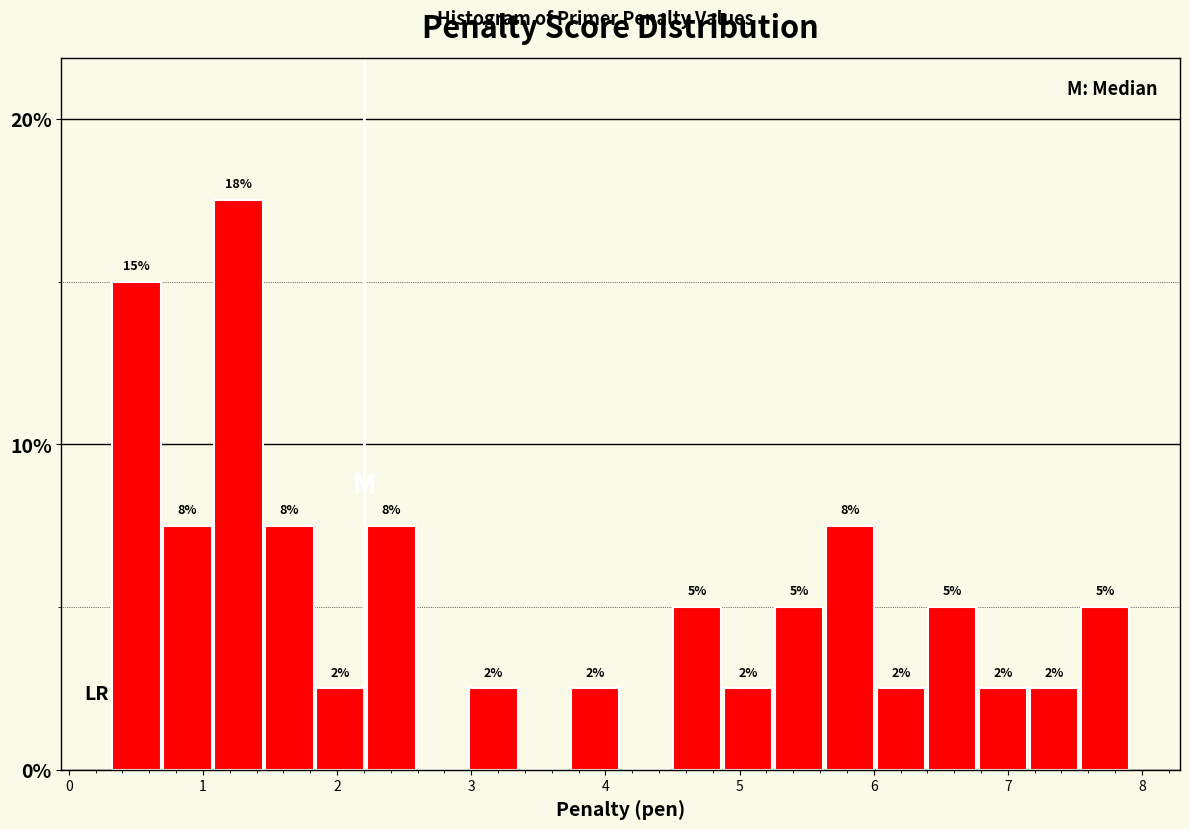

Around what value on the x-axis is the tallest bar? Give the approximate position of its centre, as read against the axis.

1.3